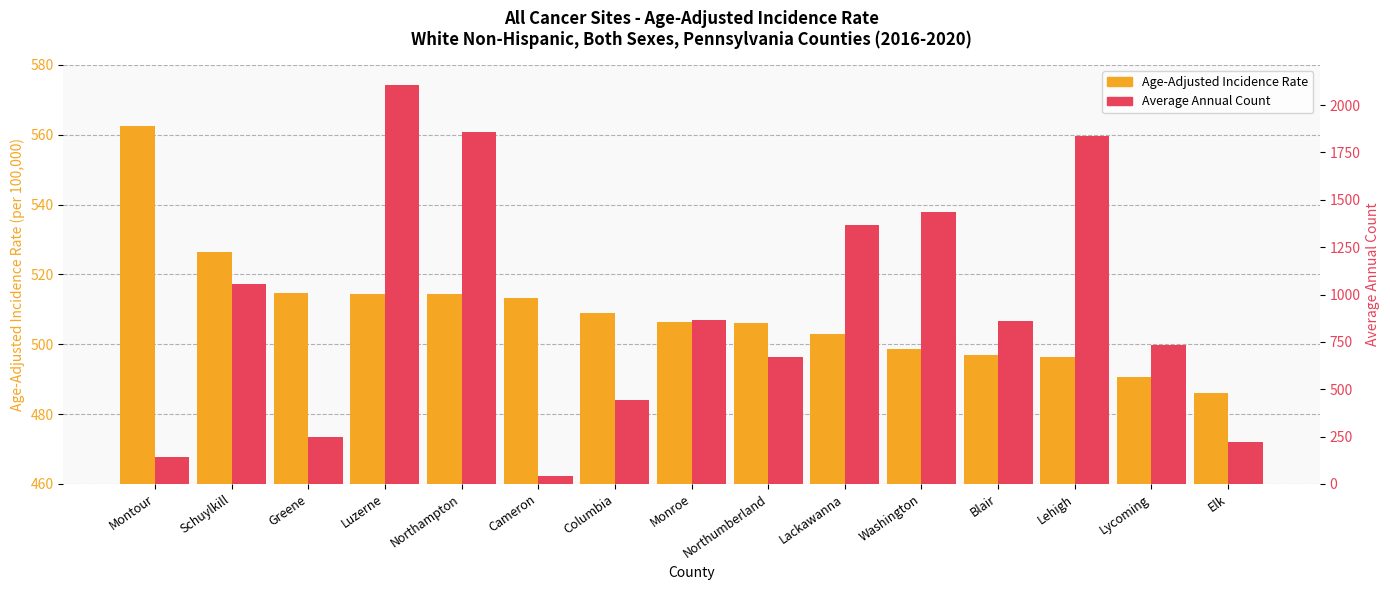

Reading left to right, transcribe all the data shown in this chart.

Age-Adjusted Incidence Rate: 562.5	526.5	514.7	514.5	514.3	513.1	509.0	506.3	506.2	502.8	498.5	496.8	496.4	490.5	486.0
Average Annual Count: 141.0	1055.0	246.0	2107.0	1858.0	41.0	444.0	866.0	671.0	1365.0	1433.0	861.0	1839.0	734.0	222.0